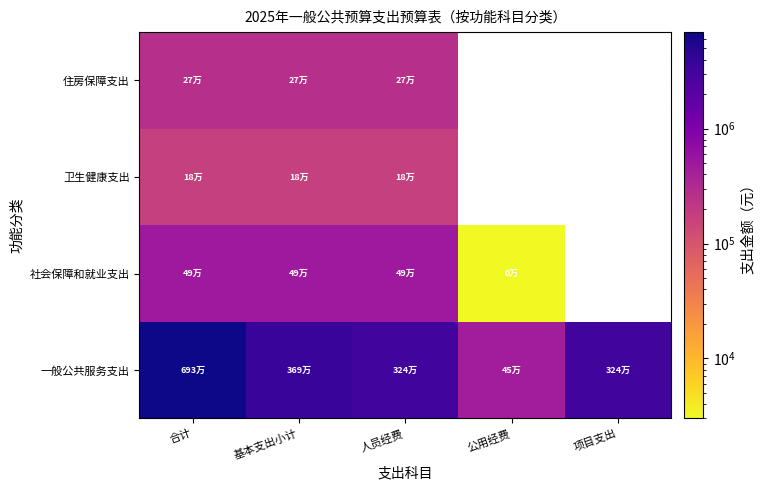

Which series has the largest range (max minus min)?

一般公共服务支出